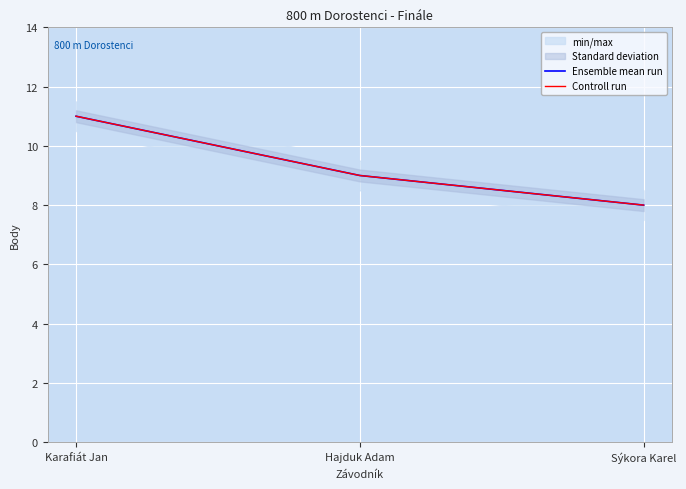

Which category has the lowest value across all series?

Sýkora Karel